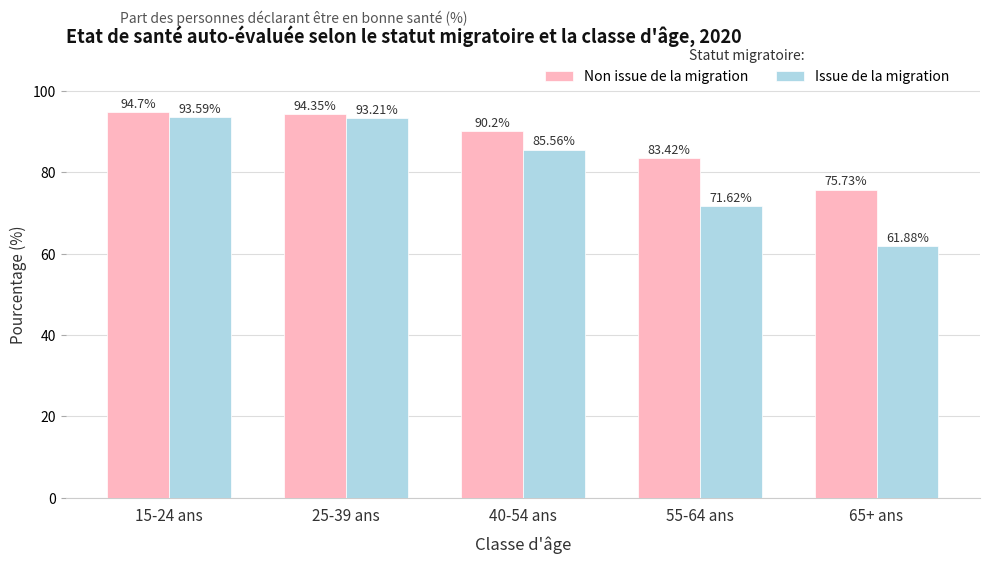

At which label is Issue de la migration closest to 77?

55-64 ans